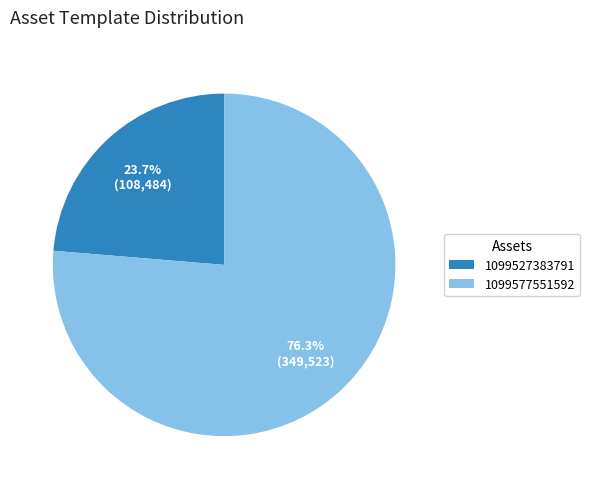

What percentage do 1099577551592 and 1099527383791 together represent?

100.0%